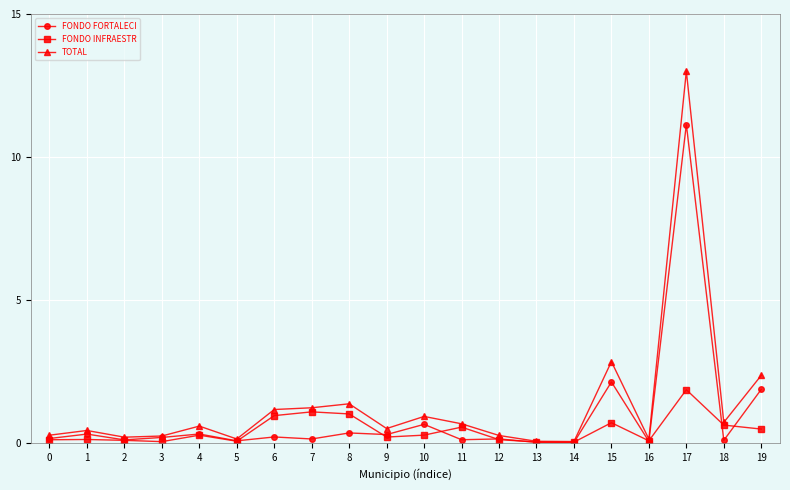

What is the total value across all series at 8?

2.7